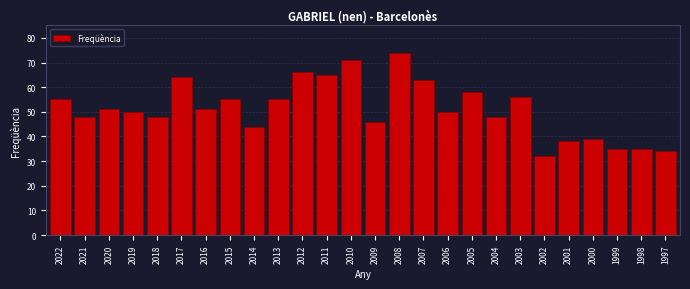

Reading left to right, extract all data points from this chart.

2022=55	2021=48	2020=51	2019=50	2018=48	2017=64	2016=51	2015=55	2014=44	2013=55	2012=66	2011=65	2010=71	2009=46	2008=74	2007=63	2006=50	2005=58	2004=48	2003=56	2002=32	2001=38	2000=39	1999=35	1998=35	1997=34